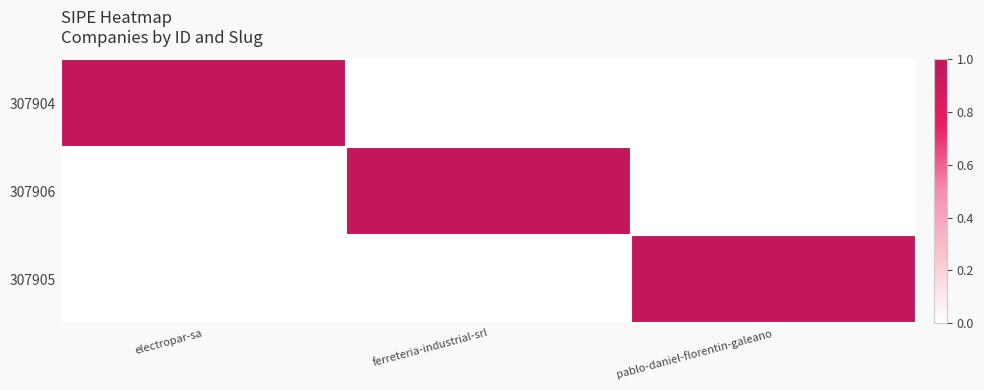

Which series has the largest total across all categories?

307904